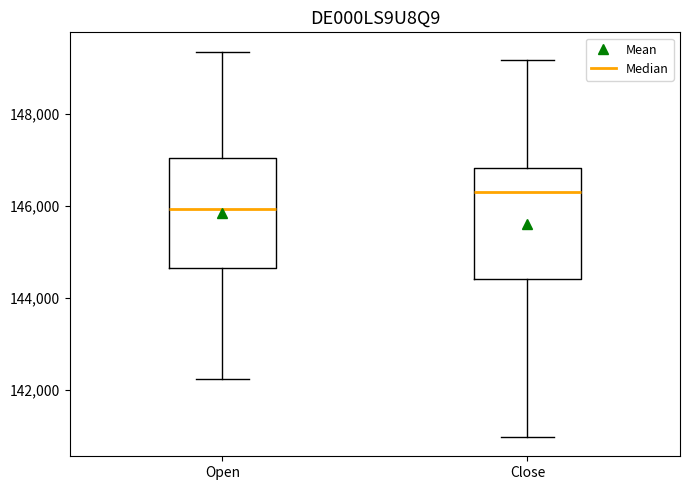

Reading left to right, transcribe this box plot: for each box, give where its median line is, the range the box spans, and where its two whiskers end, as read against the y-axis. The values are not printed on the chart, so give them approximately, as read against the axis.

Open: median 146000, box 144600 to 147000, whiskers 142200 to 149400
Close: median 146400, box 144400 to 146800, whiskers 141000 to 149200